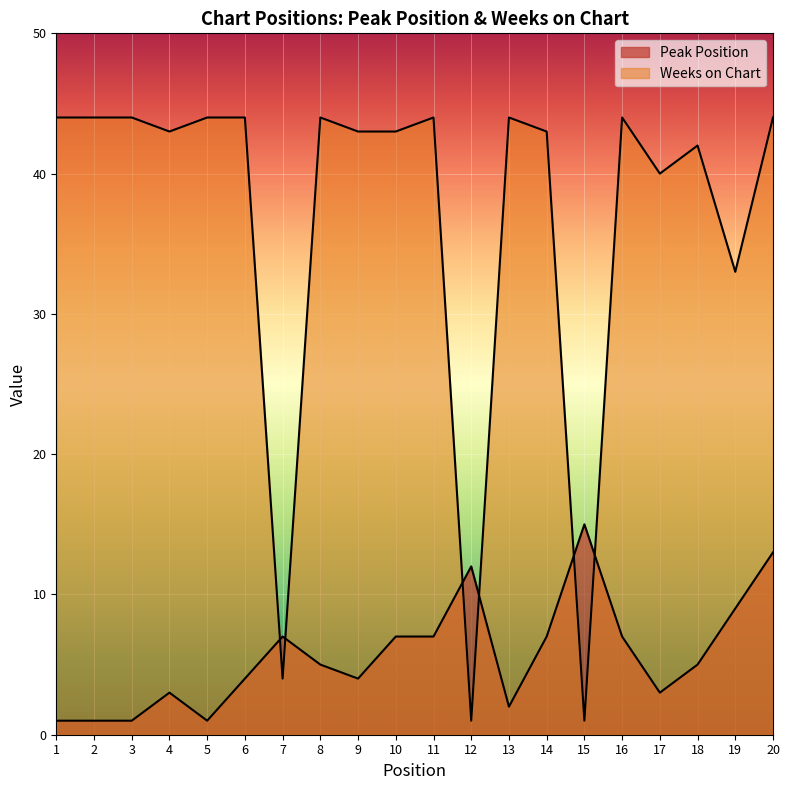

Reading left to right, what are all the values shown in this chart?

Peak Position: 1=1	2=1	3=1	4=3	5=1	6=4	7=7	8=5	9=4	10=7	11=7	12=12	13=2	14=7	15=15	16=7	17=3	18=5	19=9	20=13
Weeks on Chart: 1=44	2=44	3=44	4=43	5=44	6=44	7=4	8=44	9=43	10=43	11=44	12=1	13=44	14=43	15=1	16=44	17=40	18=42	19=33	20=44